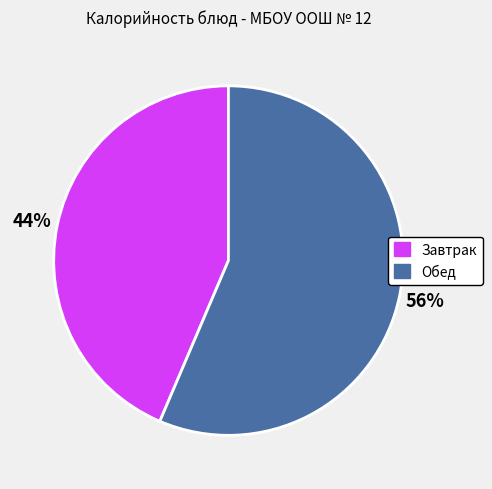

To the nearest percent, what is the average slice percentage?

50%